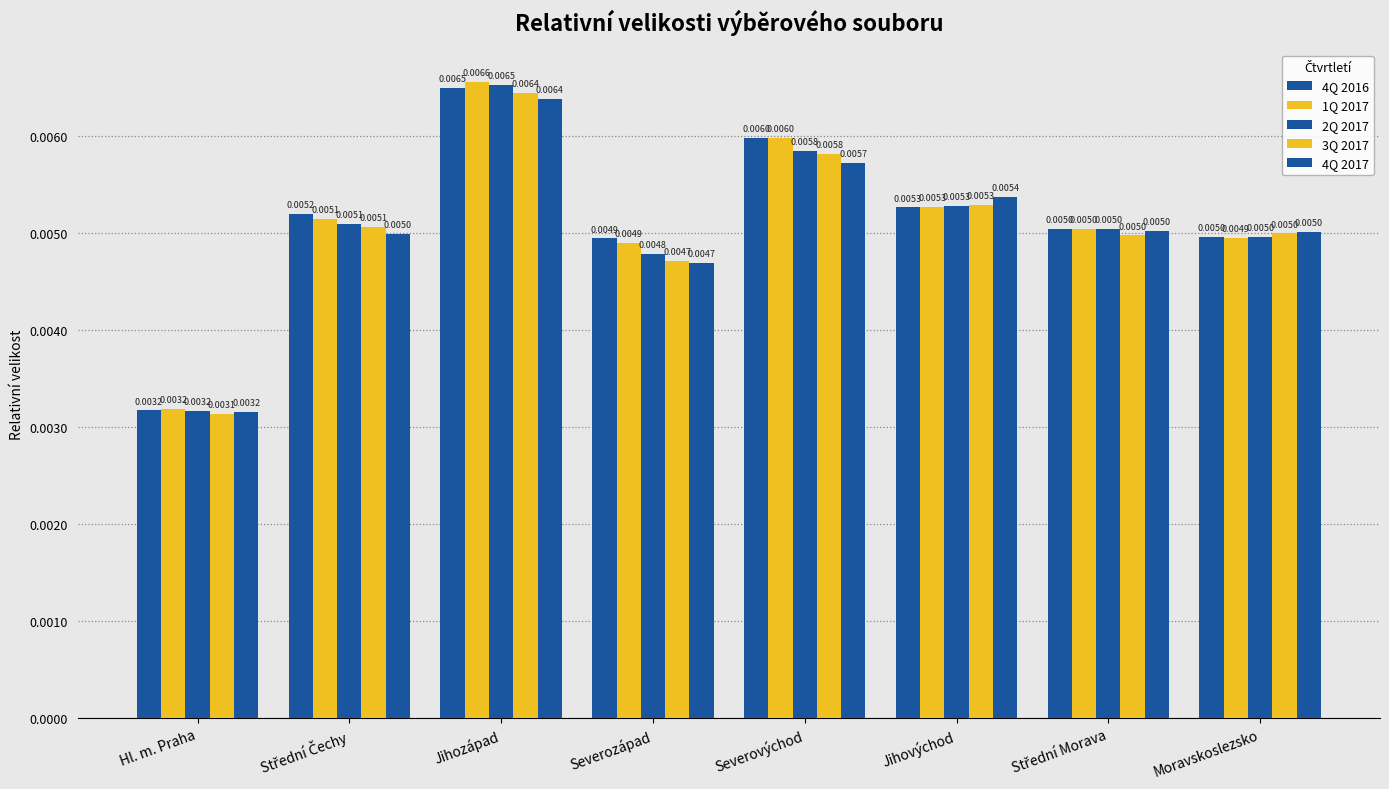

Count the number of data series in this chart.

5